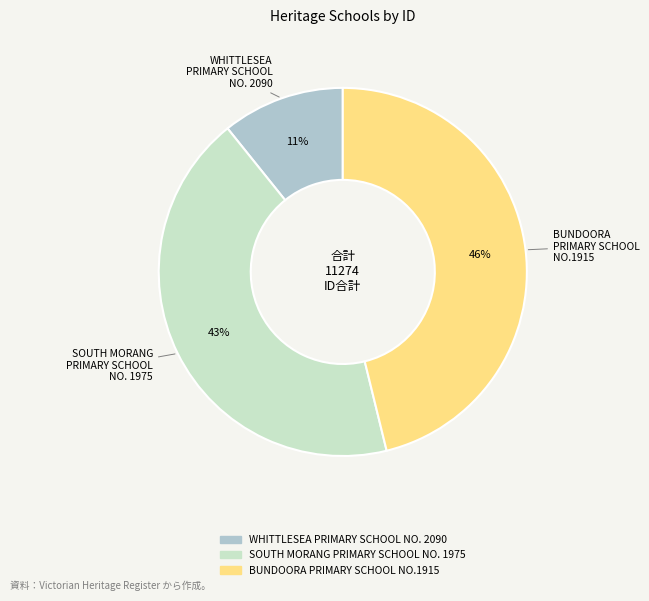

Combined, do BUNDOORA PRIMARY SCHOOL NO.1915 and SOUTH MORANG PRIMARY SCHOOL NO. 1975 account for over 50%?

Yes